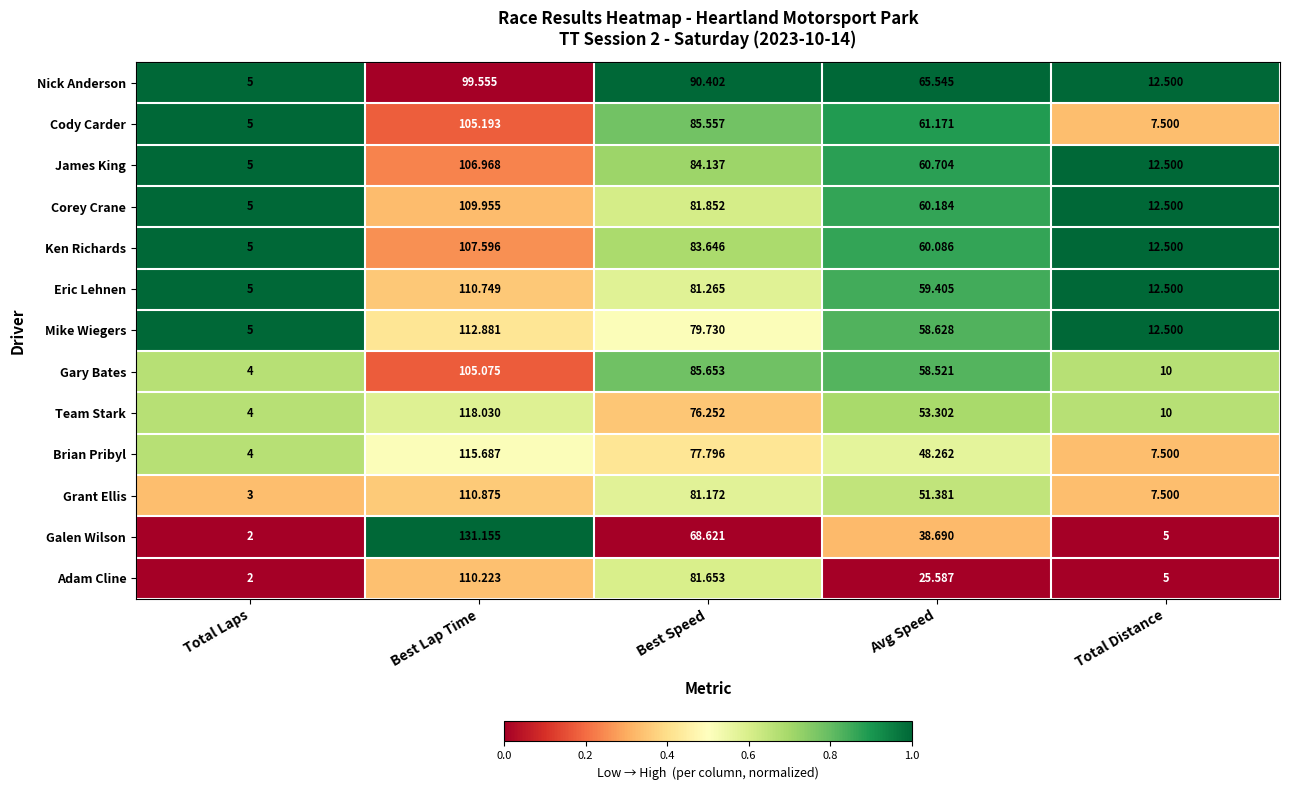

Which series has the largest range (max minus min)?

Galen Wilson